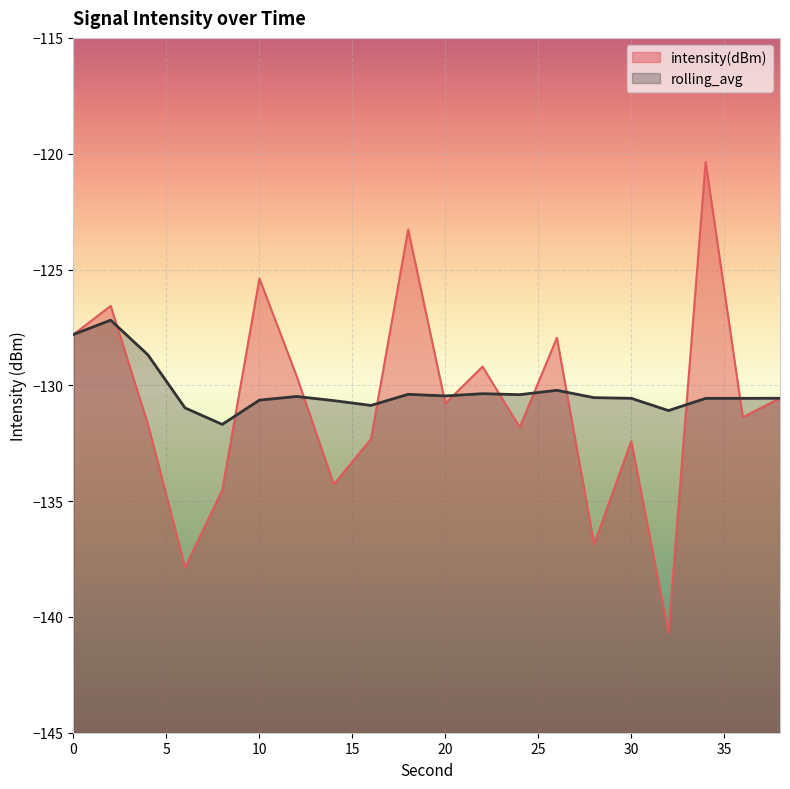

What is the value of the rolling_avg point at the 9th from the left?

-130.9